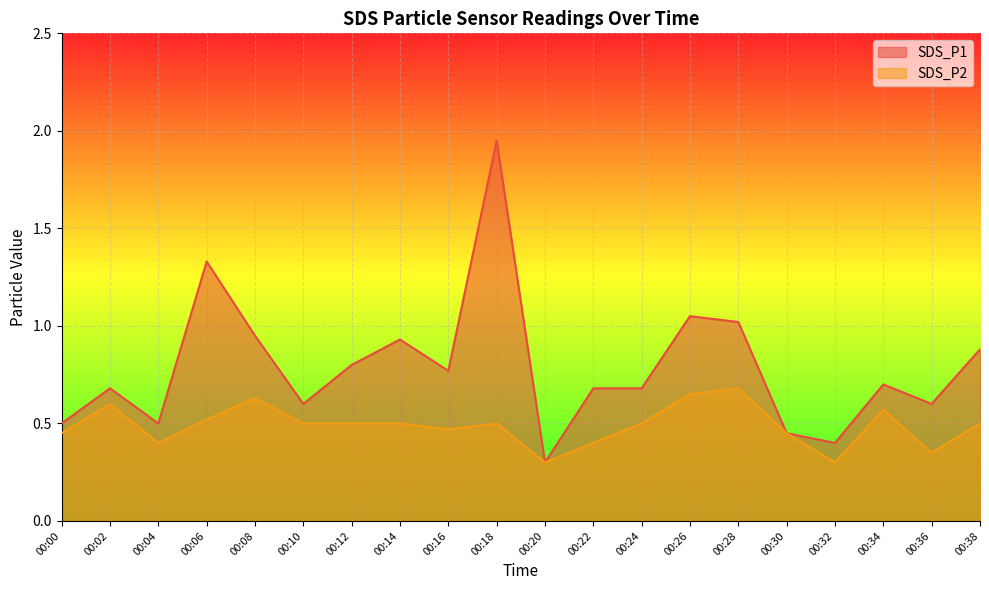

What is the difference between the SDS_P1 values at 00:06 and 00:20?

1.0